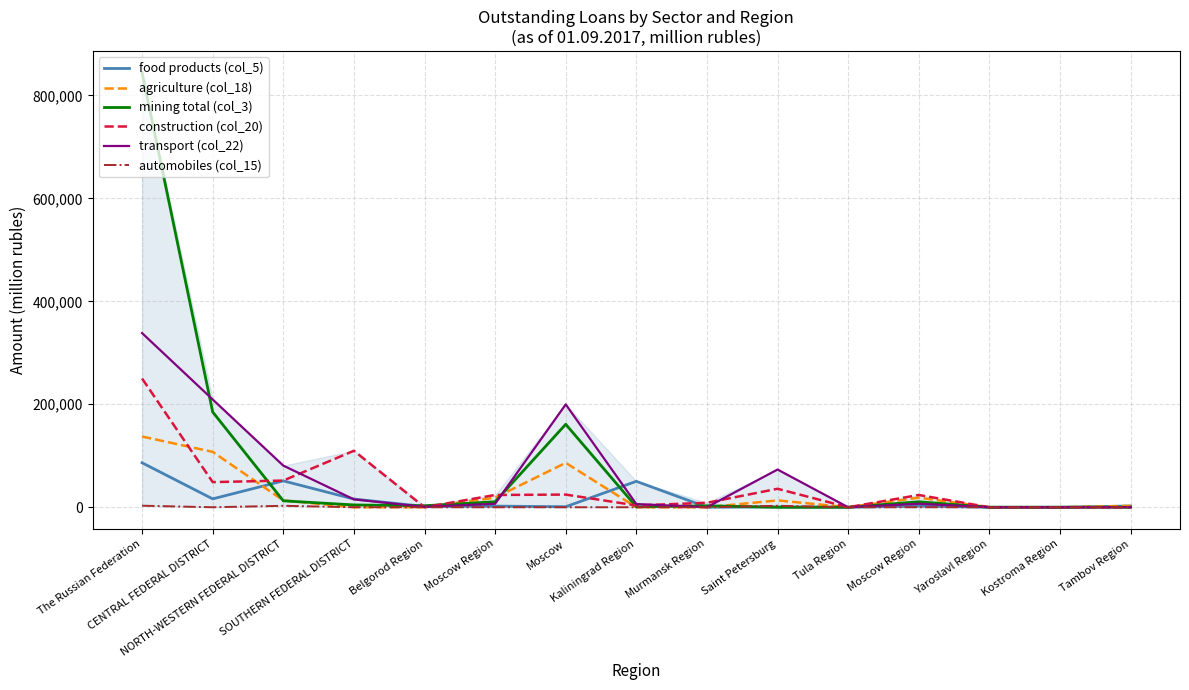

What are all the series names shown in the legend?

food products (col_5), agriculture (col_18), mining total (col_3), construction (col_20), transport (col_22), automobiles (col_15)